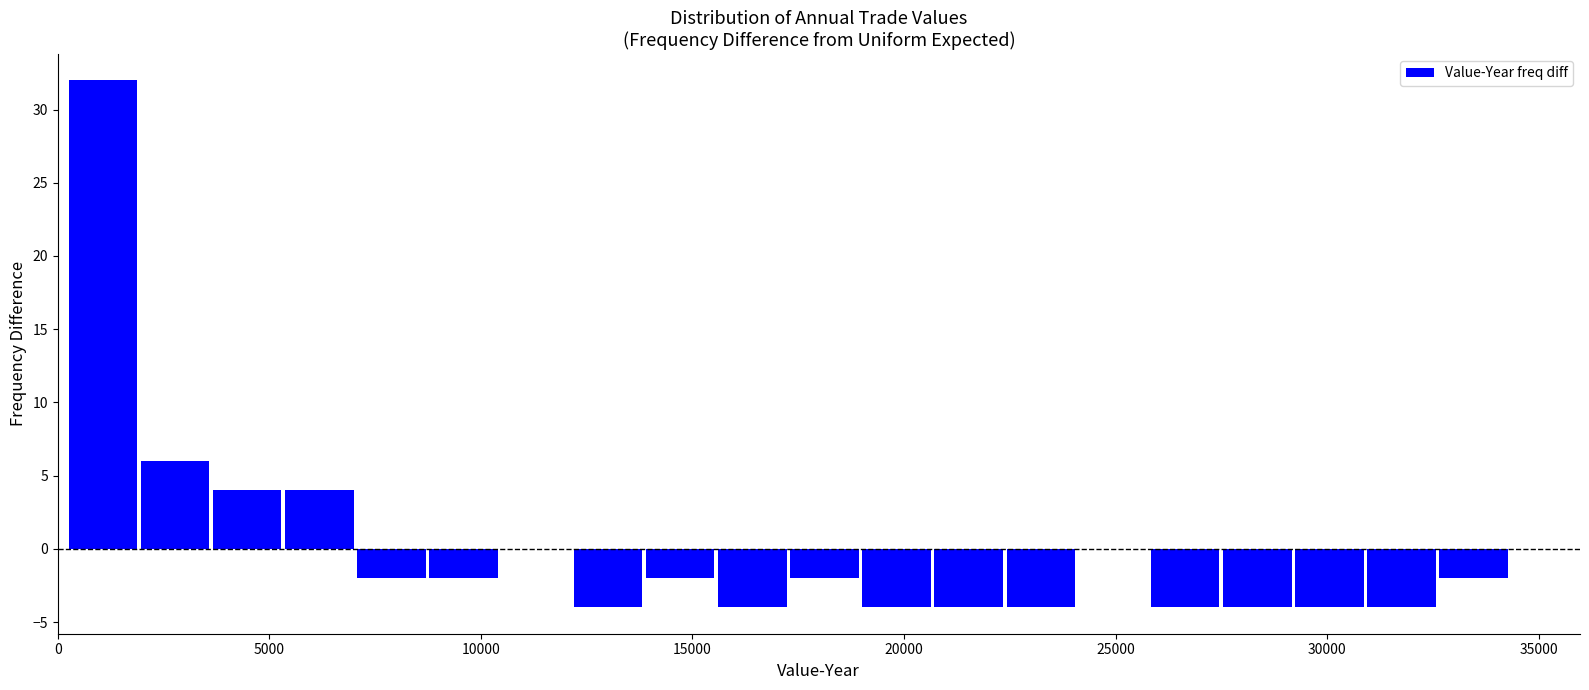

Around what value on the x-axis is the tallest bar? Give the approximate position of its centre, as read against the axis.

1000